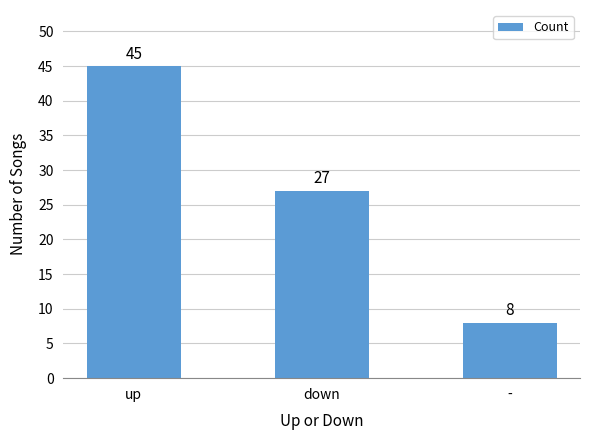

What is the minimum value shown in the chart?

8